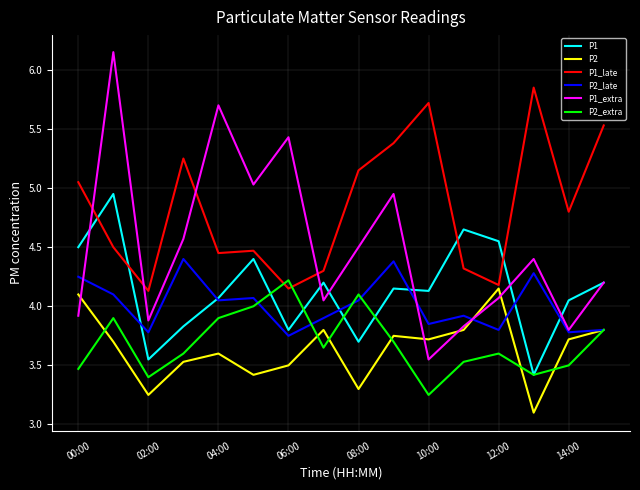

True or false: P1 and P2 intersect in this chart.

False